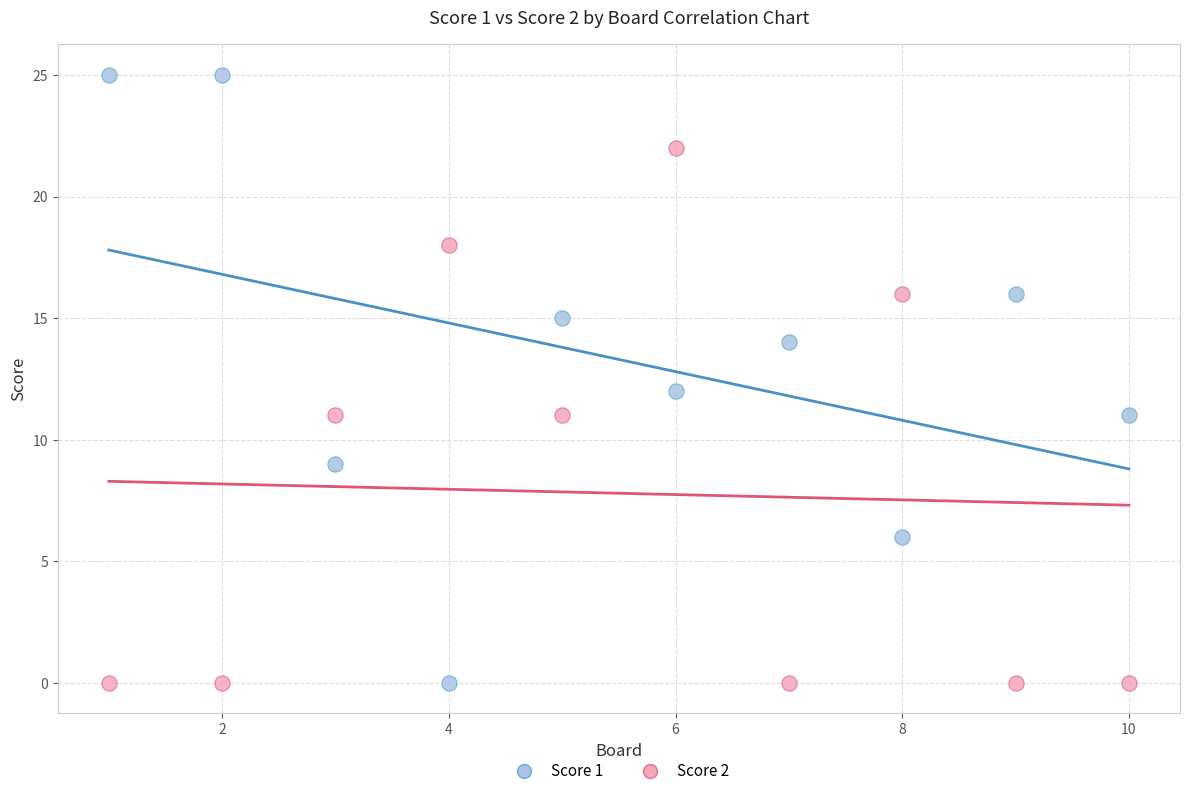

Which series reaches the maximum Y coordinate?

Score 1